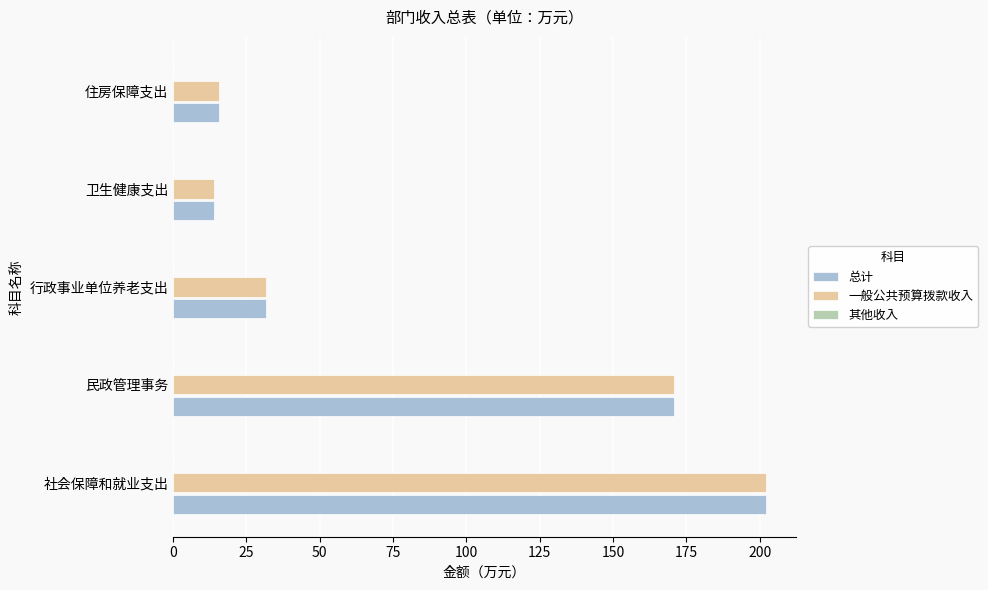

What is the minimum value for 总计?

13.9